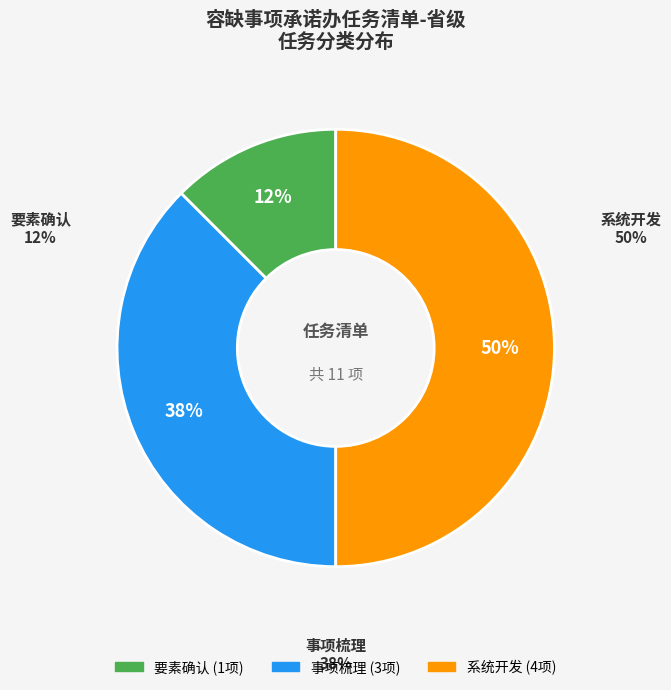

To the nearest percent, what portion does 要素确认 represent?

12%